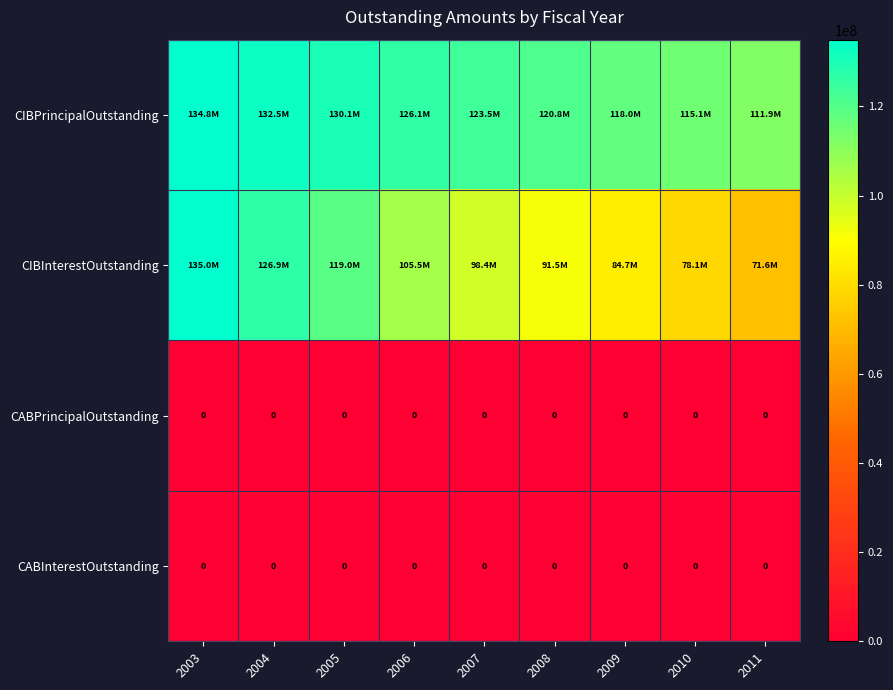

True or false: CABPrincipalOutstanding has a value of 0.0 at 2007.

True